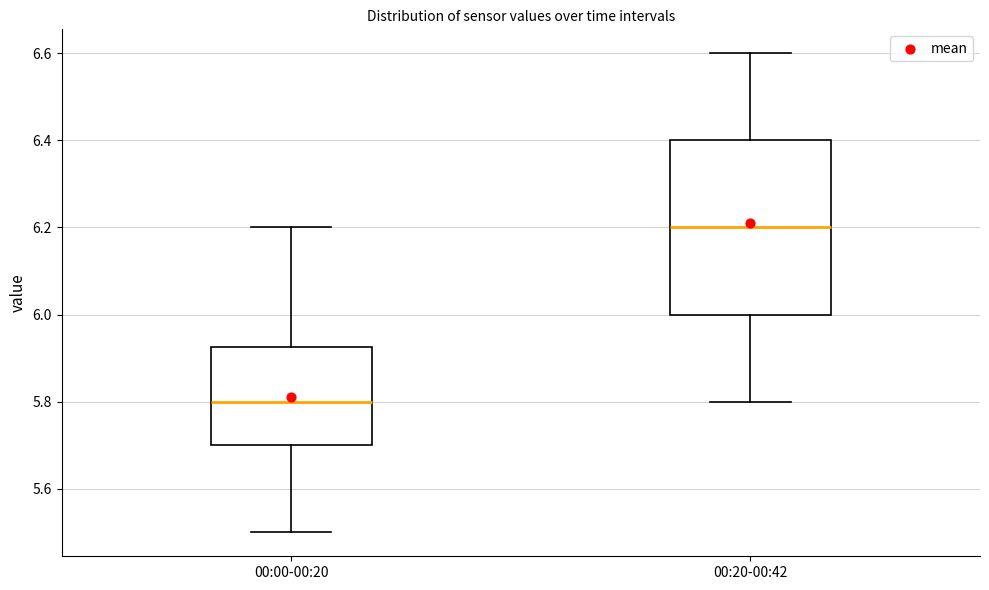

Which box is the tallest, from its lower edge to its upper edge?

00:20-00:42